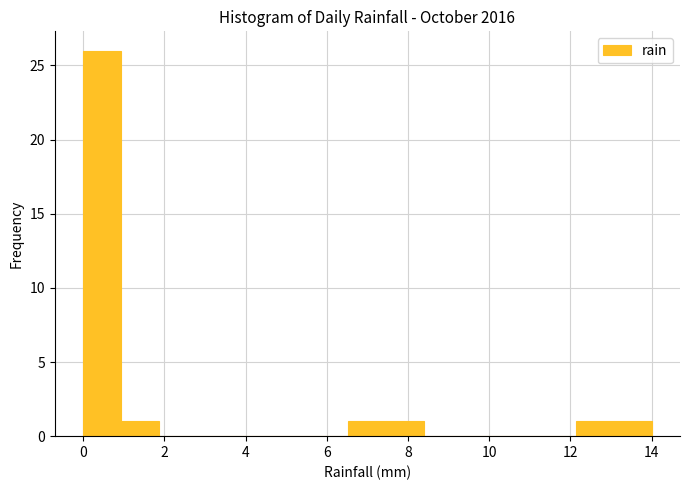

How tall is the bar that spans 7.4 to 8.4 on the x-axis? Neither the bar edges nor the heights are printed on the chart, so give them approximately, as read against the axes.

1